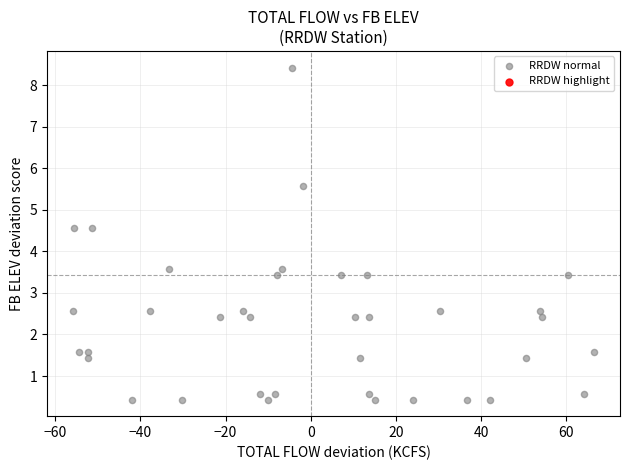

What is the range of Y values (max minus min)?

8.0